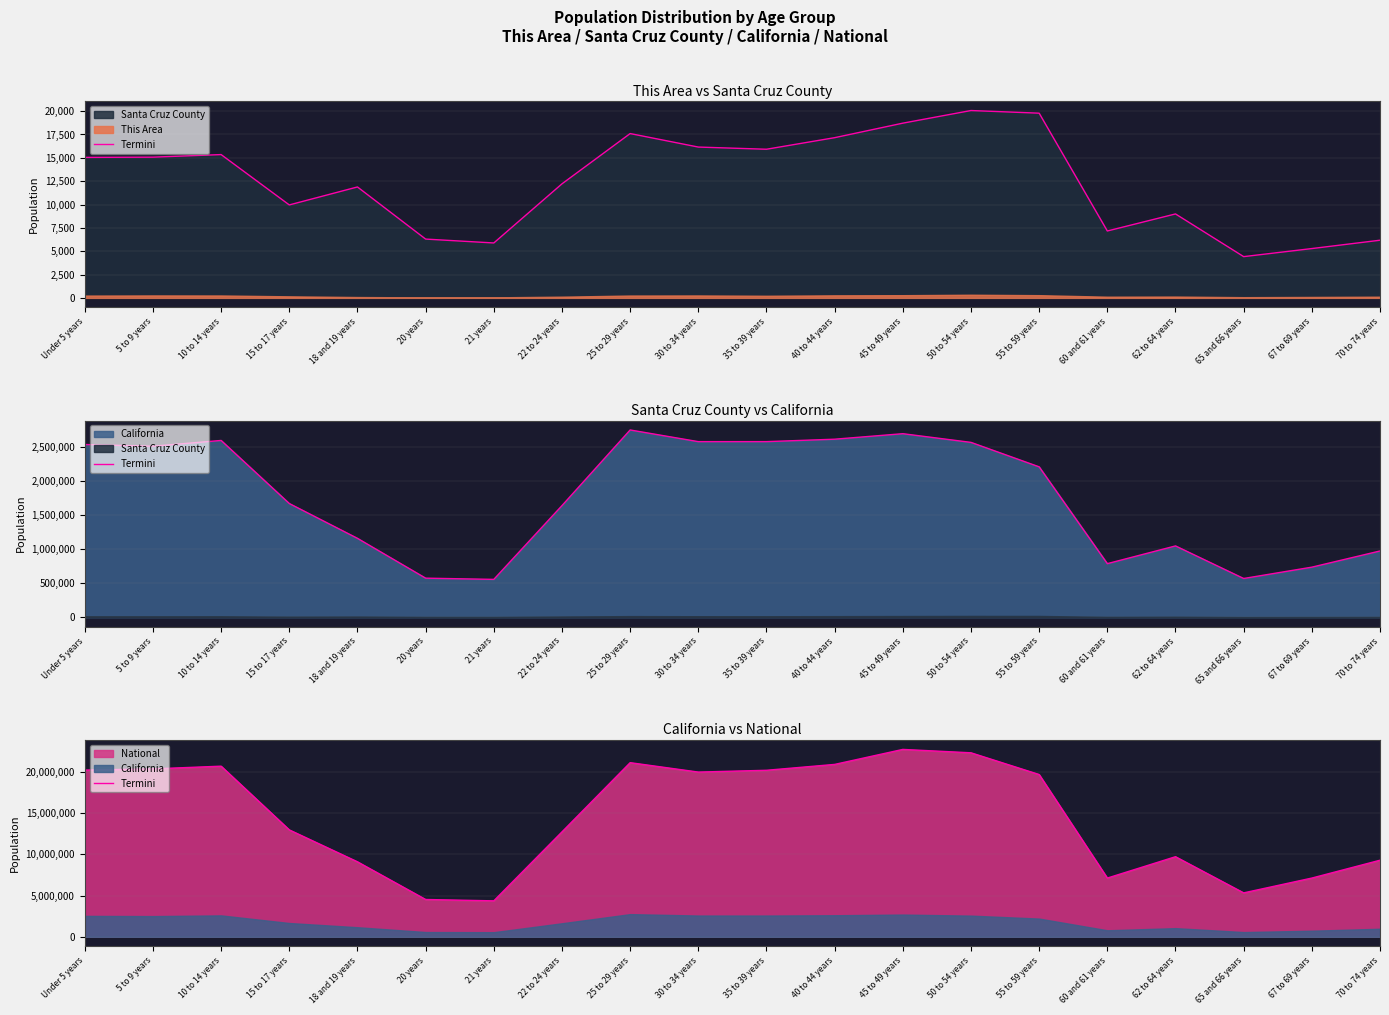

Approximately how many times larger is the value at 70 to 74 years compared to 40 to 44 years?

0.4